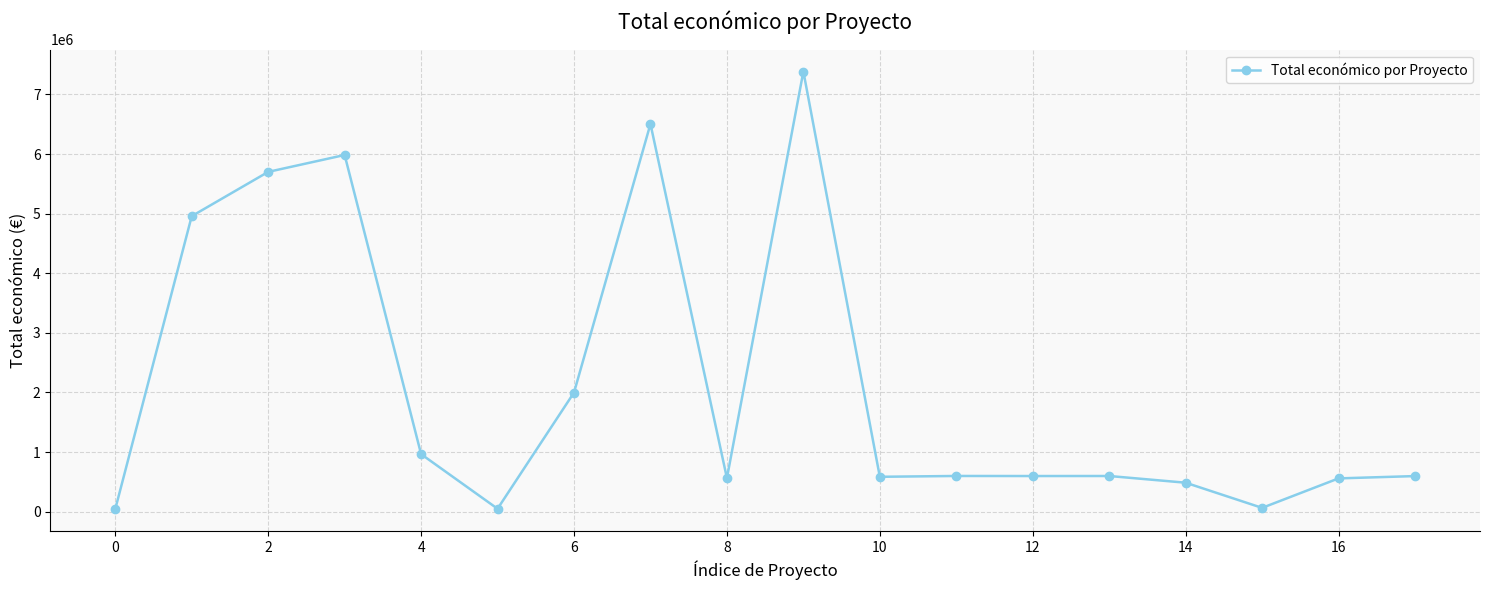

True or false: there are more than 1 points higher than both neighbors.

True